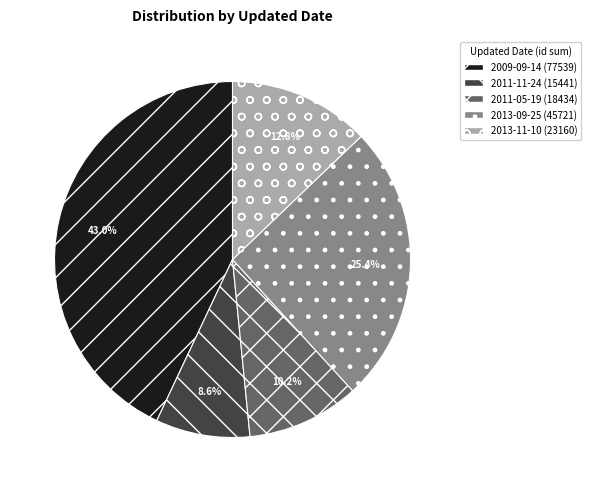

Is there any slice that represents more than half of the pie?

No